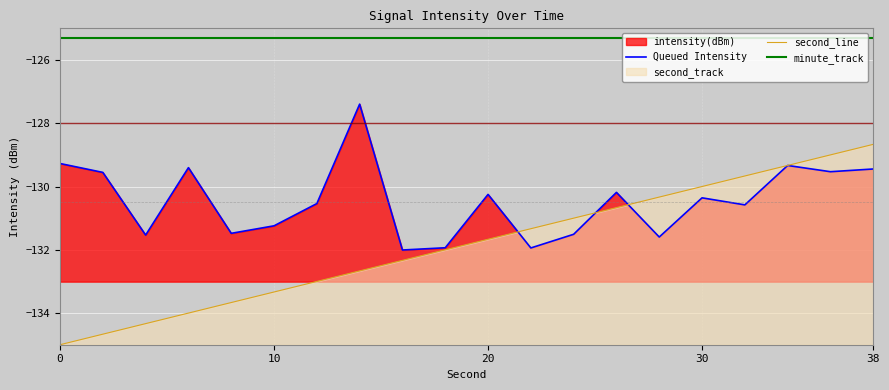

What is the maximum value shown in the chart?

-125.3